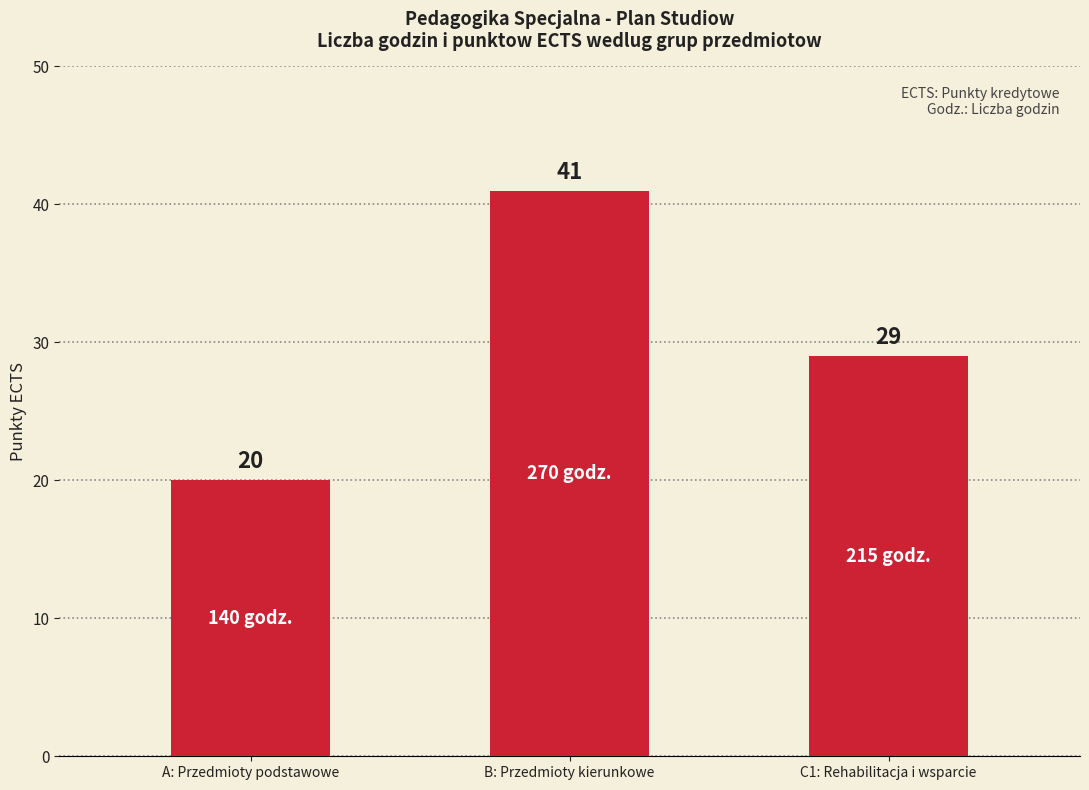

What is the sum of all values?

90